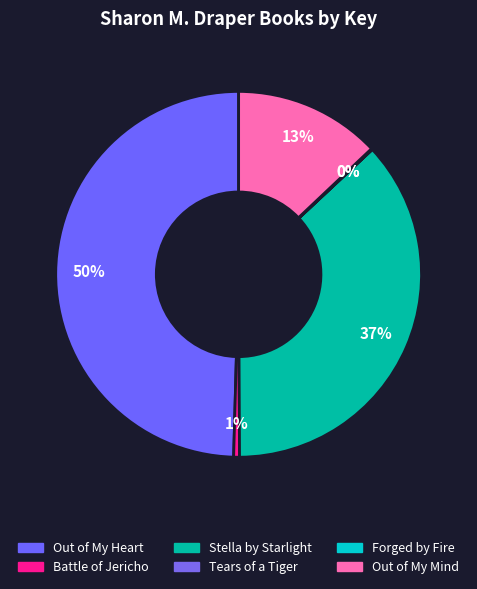

Do Tears of a Tiger and Forged by Fire together represent more than half of the pie?

No